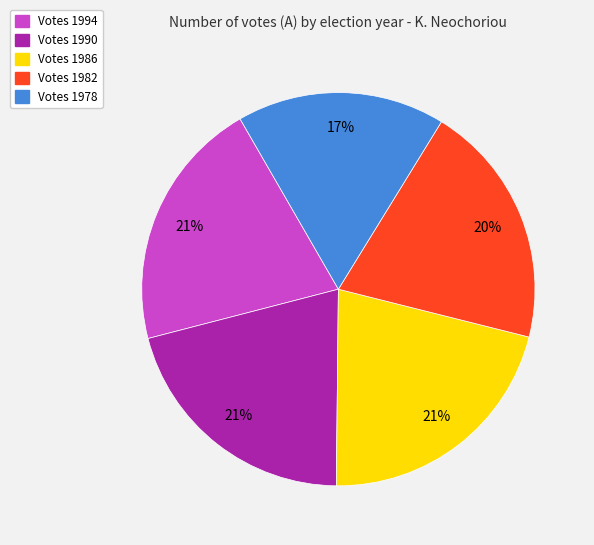

True or false: Votes 1982 accounts for 25% of the total.

False